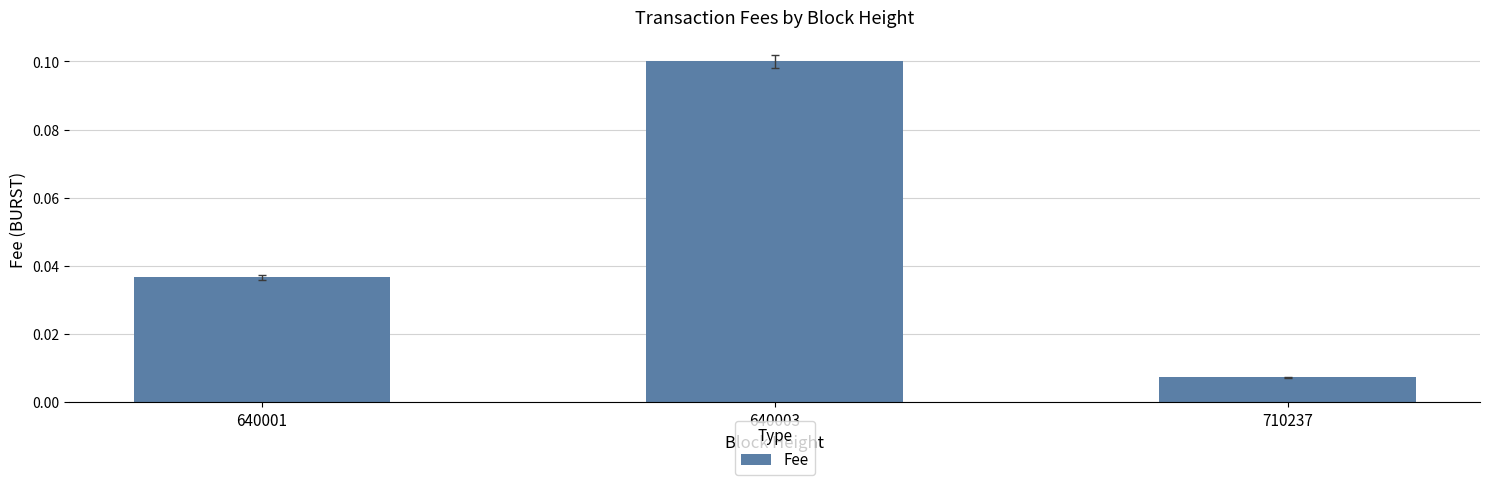

At which label is the value closest to 0?

710237